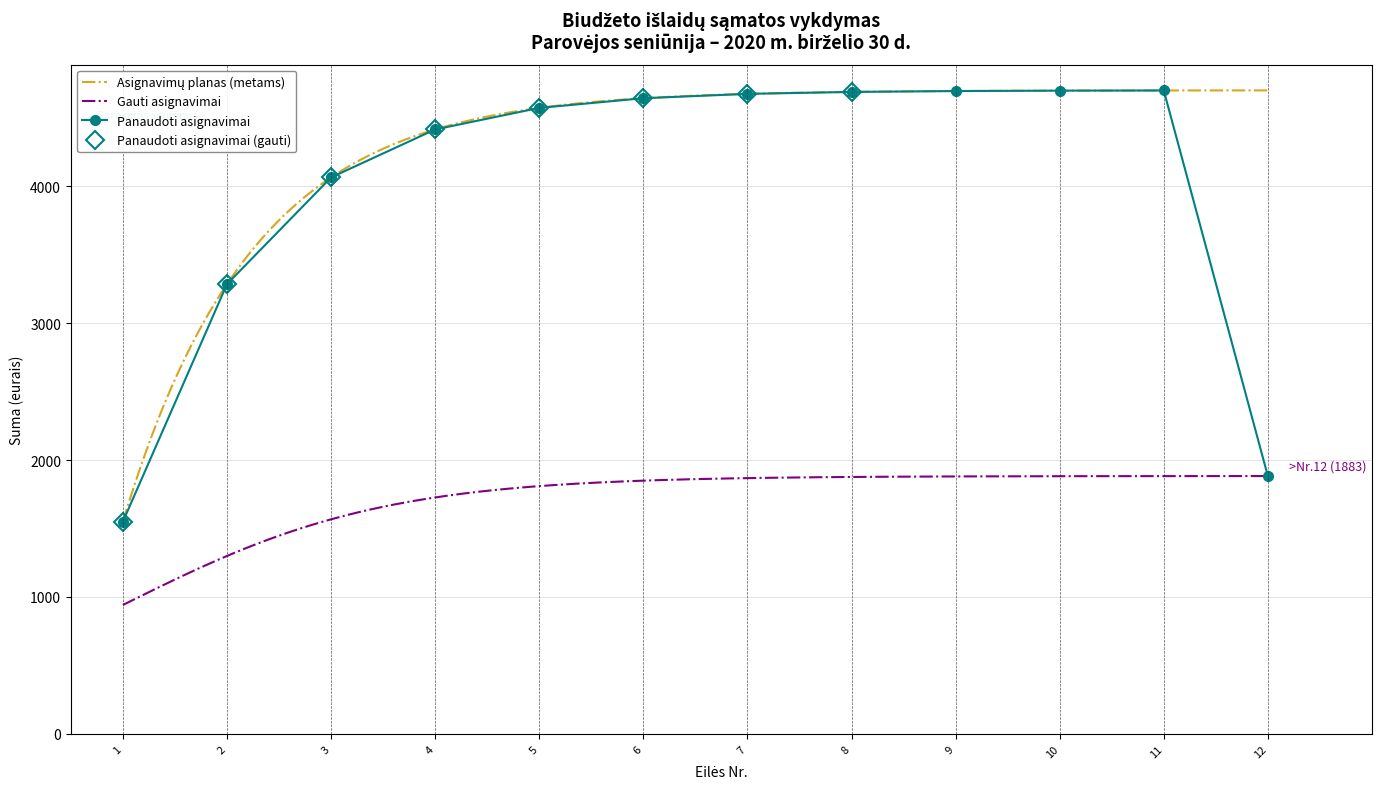

What is the minimum value for Gauti asignavimai?

941.7